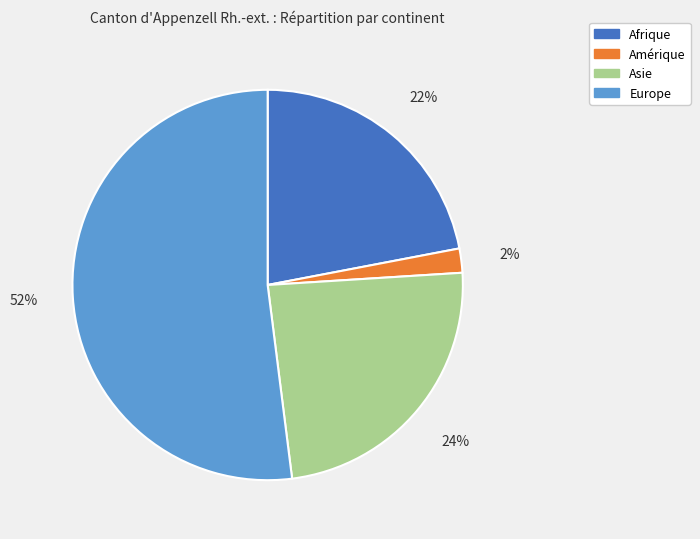

Count the number of slices in the pie.

4